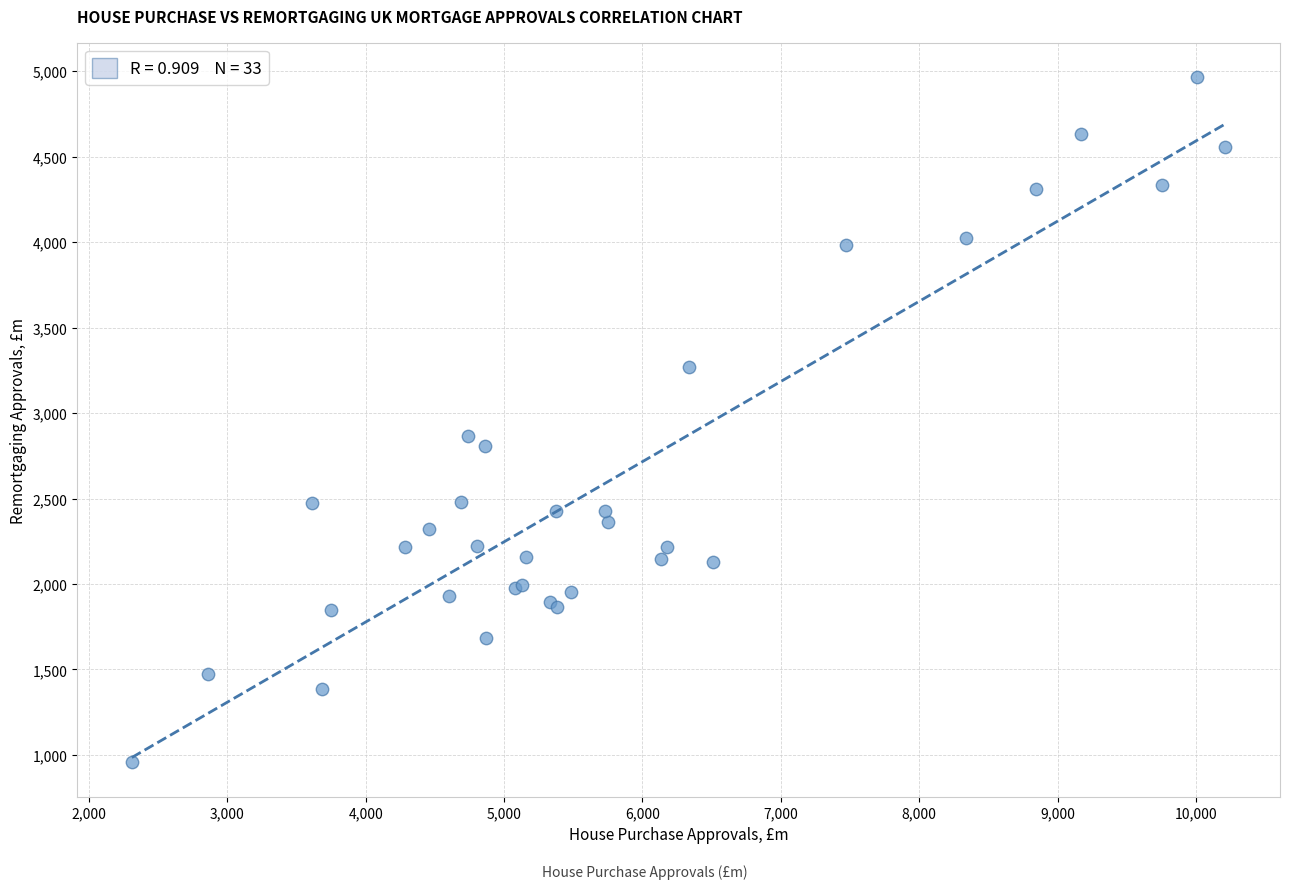

What Y value in the scatter plot is closest to 2961?

2865